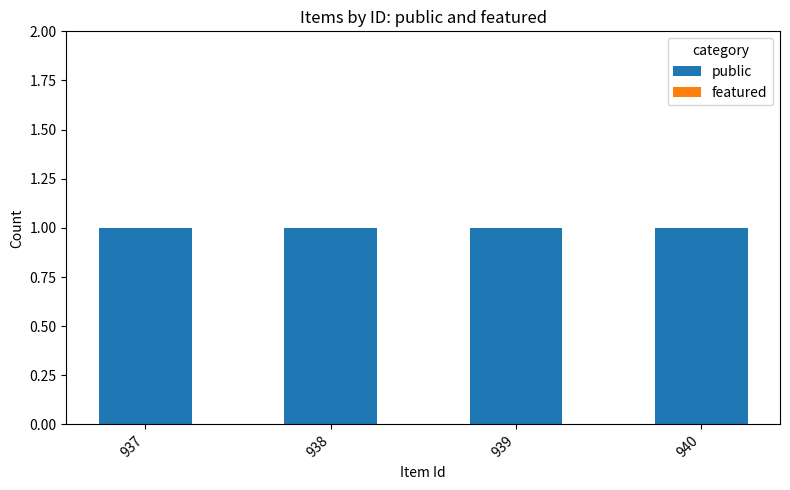

Reading left to right, list all the values displayed in this chart.

public: 1	1	1	1
featured: 0	0	0	0